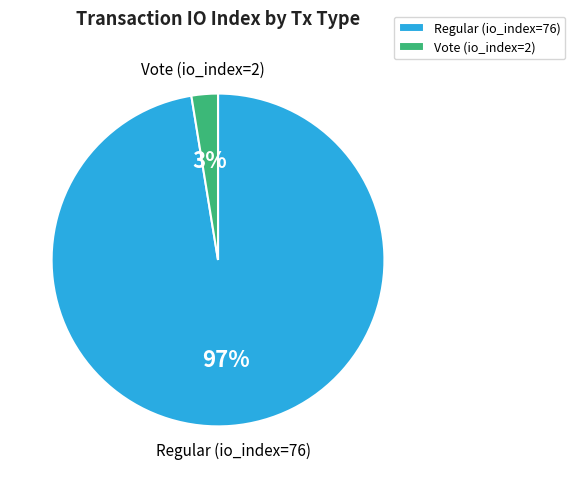

Which category has the biggest portion of the pie?

Regular (io_index=76)